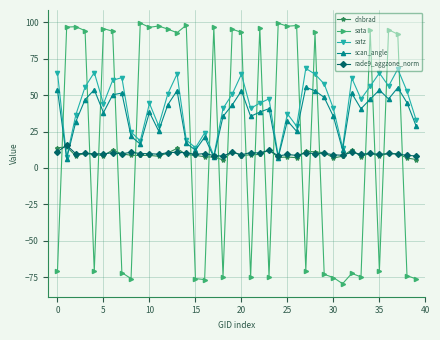

What is the sum of all rade9_aggzone_norm values?

397.4